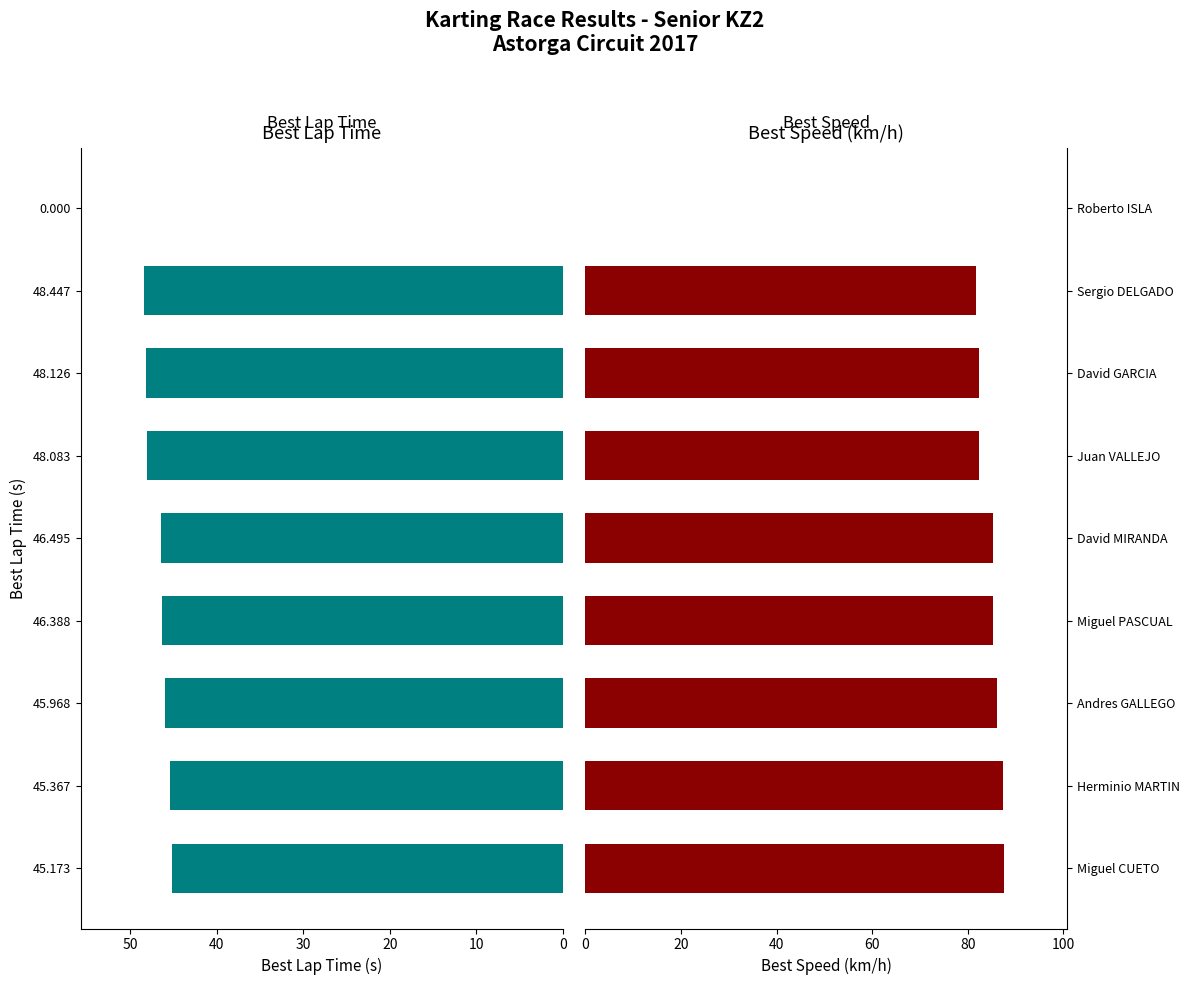

Reading left to right, extract all data points from this chart.

Best Lap time: 45.2	45.4	46.0	46.4	46.5	48.1	48.1	48.4	0.0
Best Speed: 87.7	87.3	86.1	85.4	85.2	82.4	82.3	81.7	0.0